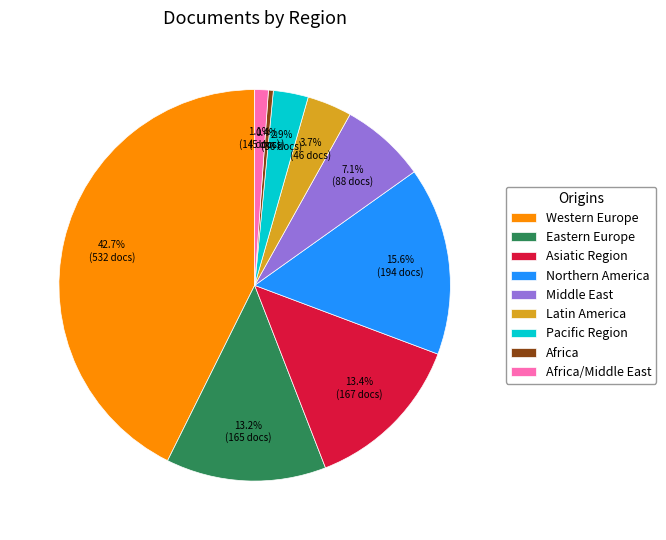

Is there a majority slice in this chart?

No